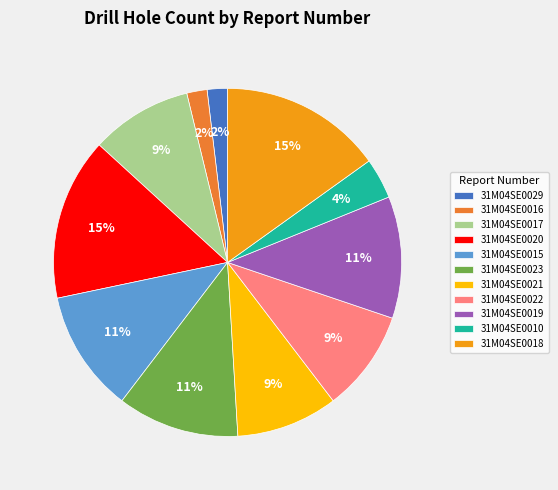

Is it true that 31M04SE0016 is 2% of the pie?

True